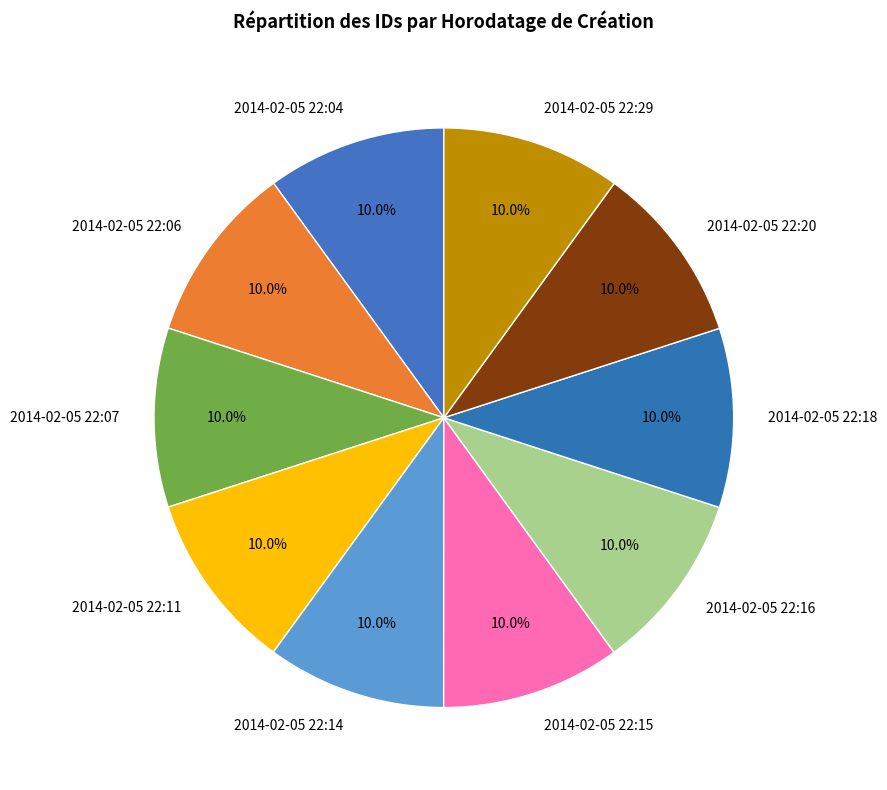

The 2014-02-05 22:16 slice represents 10% of the pie. True or false?

True